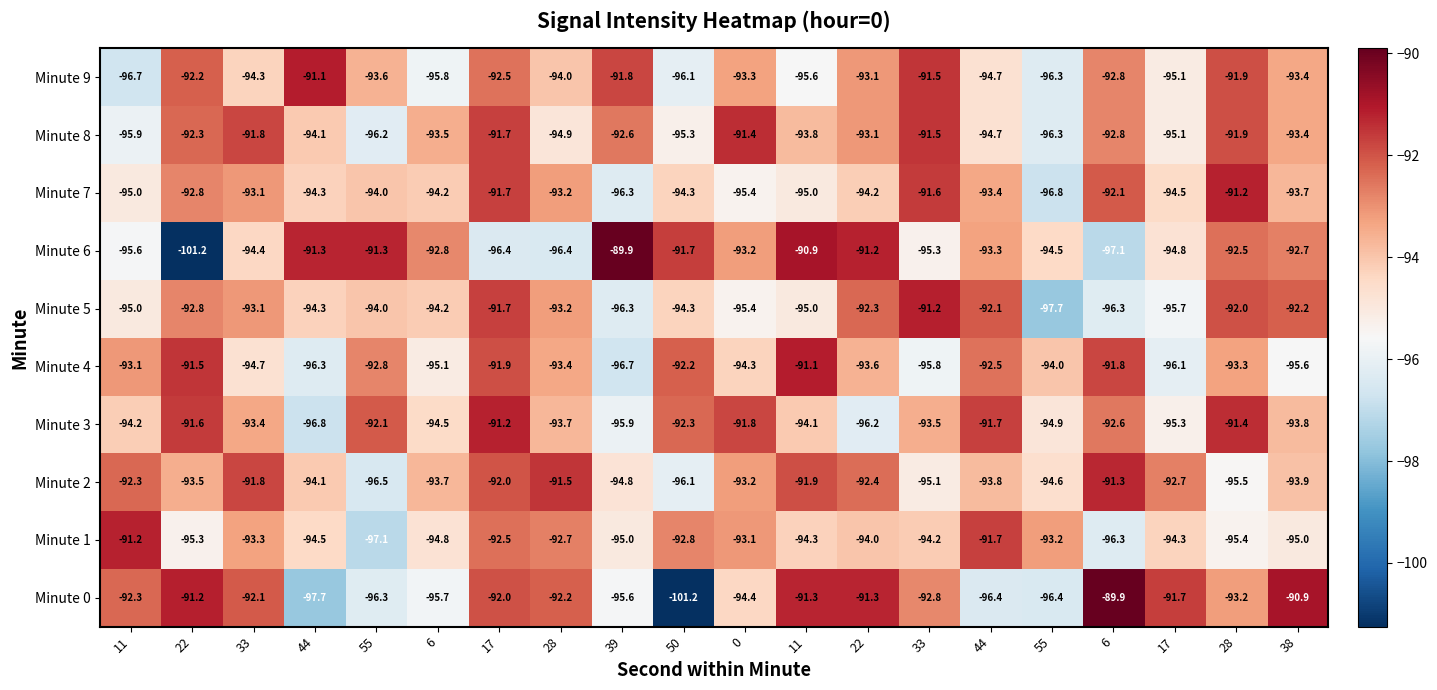

At how many categories does at least one series exceed -94?

20